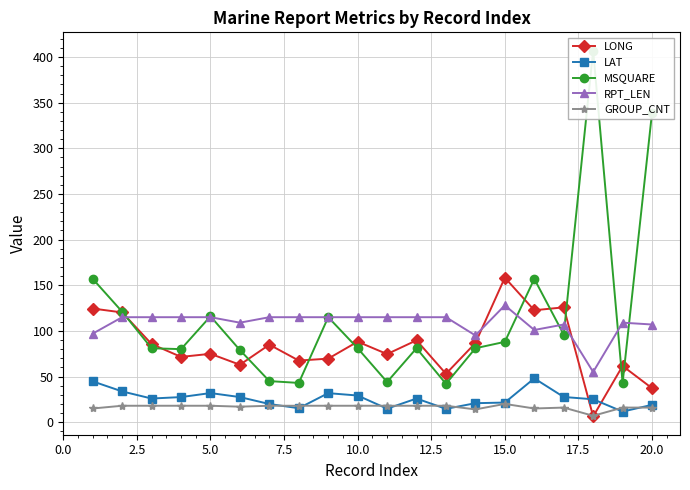

Is it true that RPT_LEN equals 41.4 at 20.0?

False